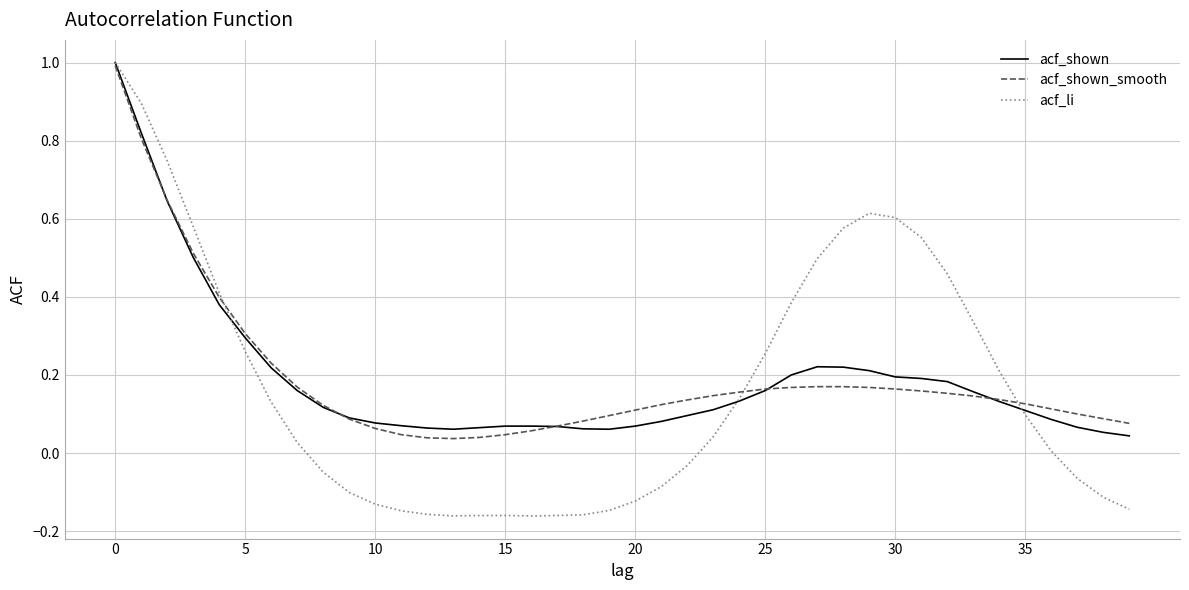

What is the highest value of the acf_shown_smooth series?

1.0